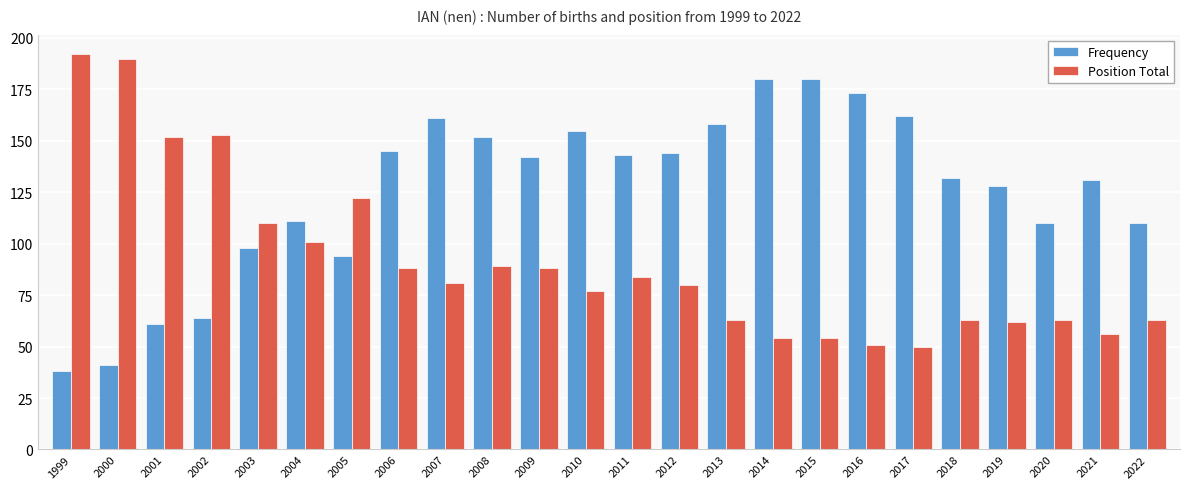

What is the sum of all Position Total values?

2186